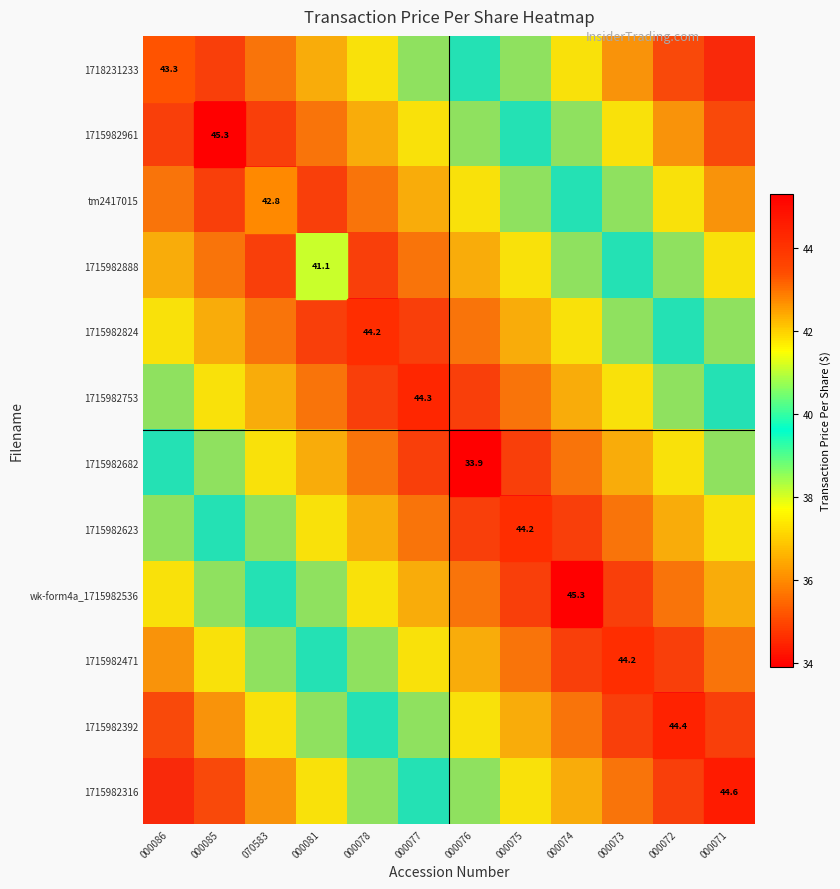

At how many categories does at least one series exceed 0?

12